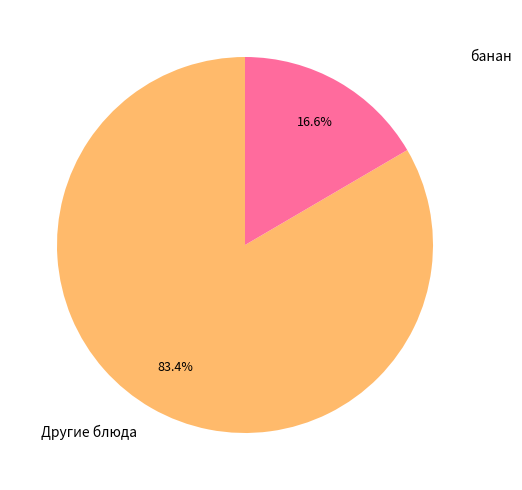

Rank the categories by value from lowest to highest.

банан, Другие блюда